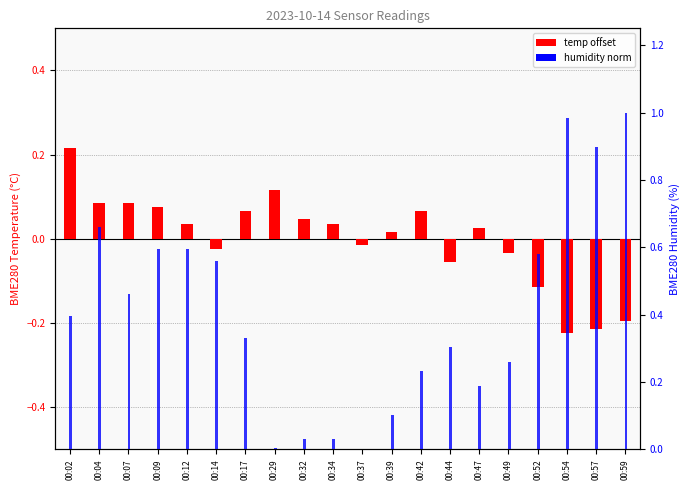

Which series has the largest total across all categories?

humidity norm